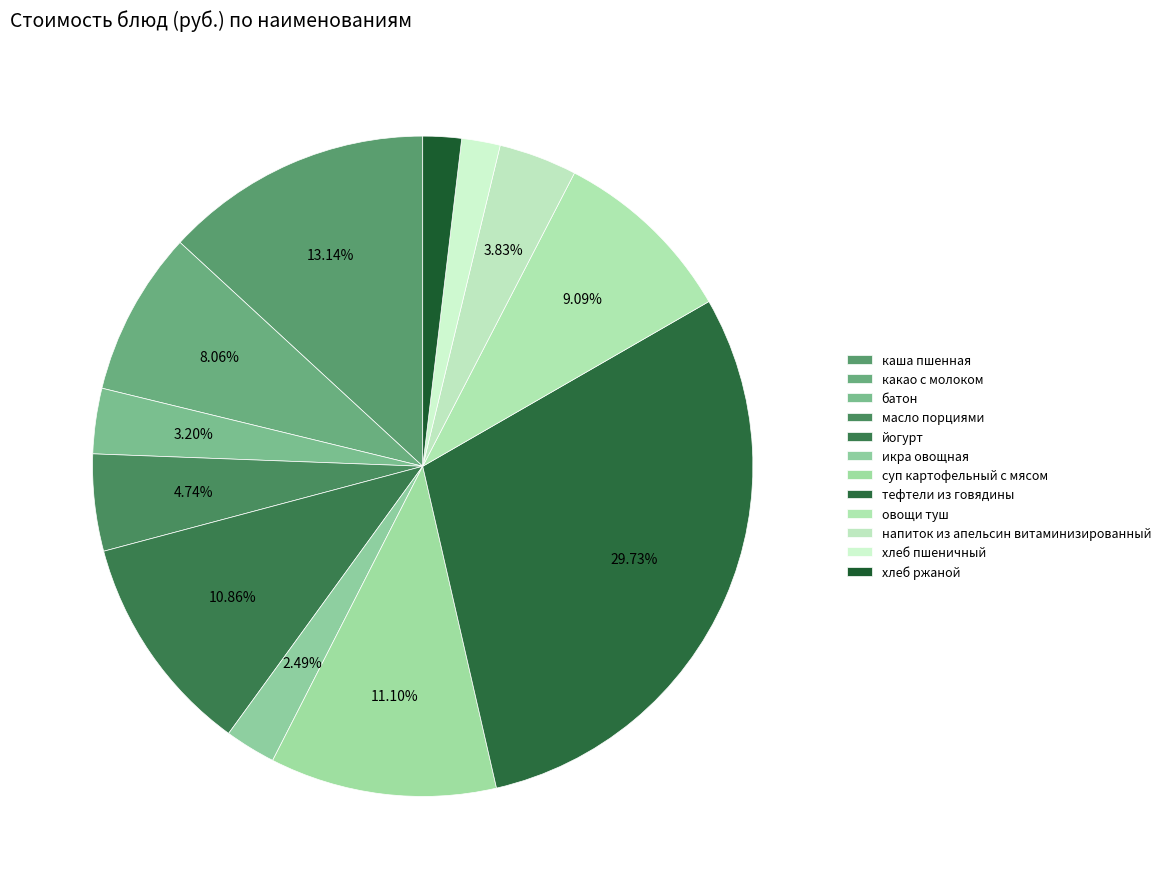

Count the number of slices in the pie.

12